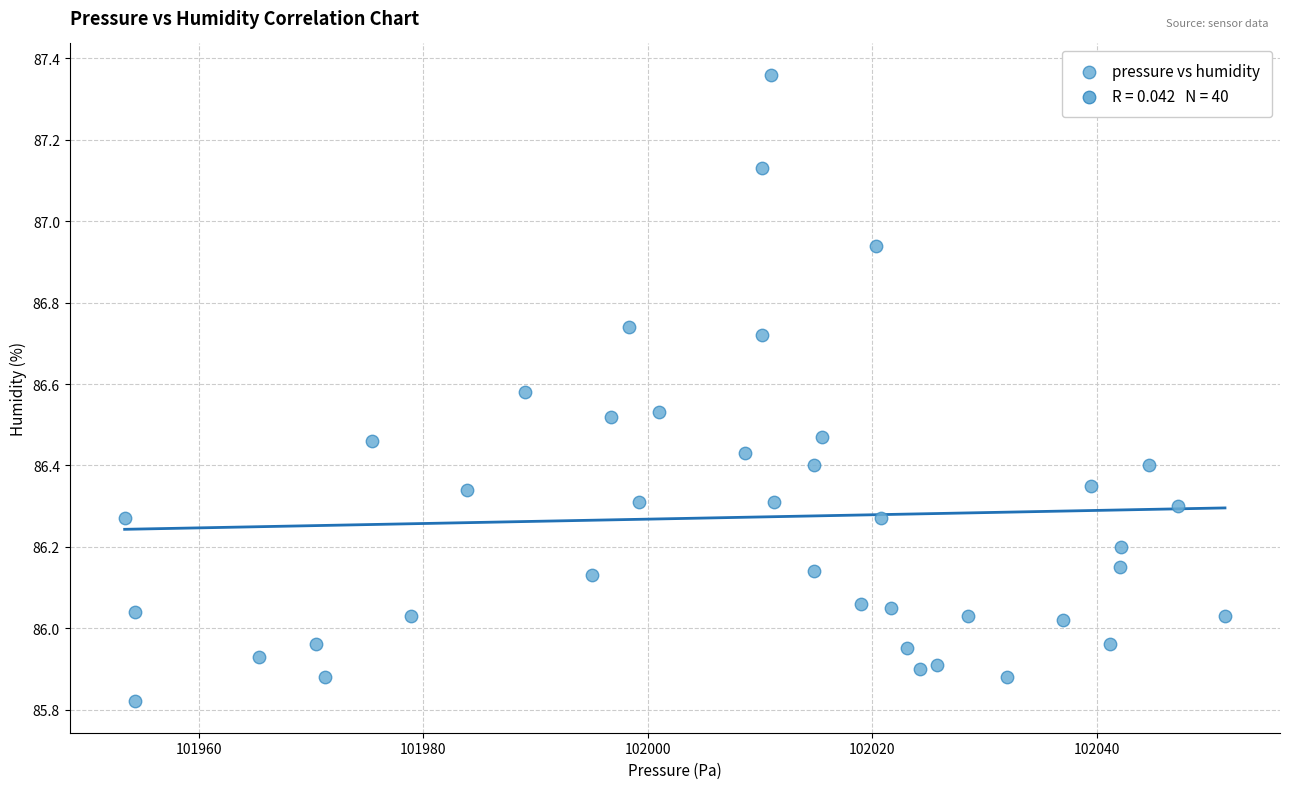

What is the range of Y values (max minus min)?

1.5